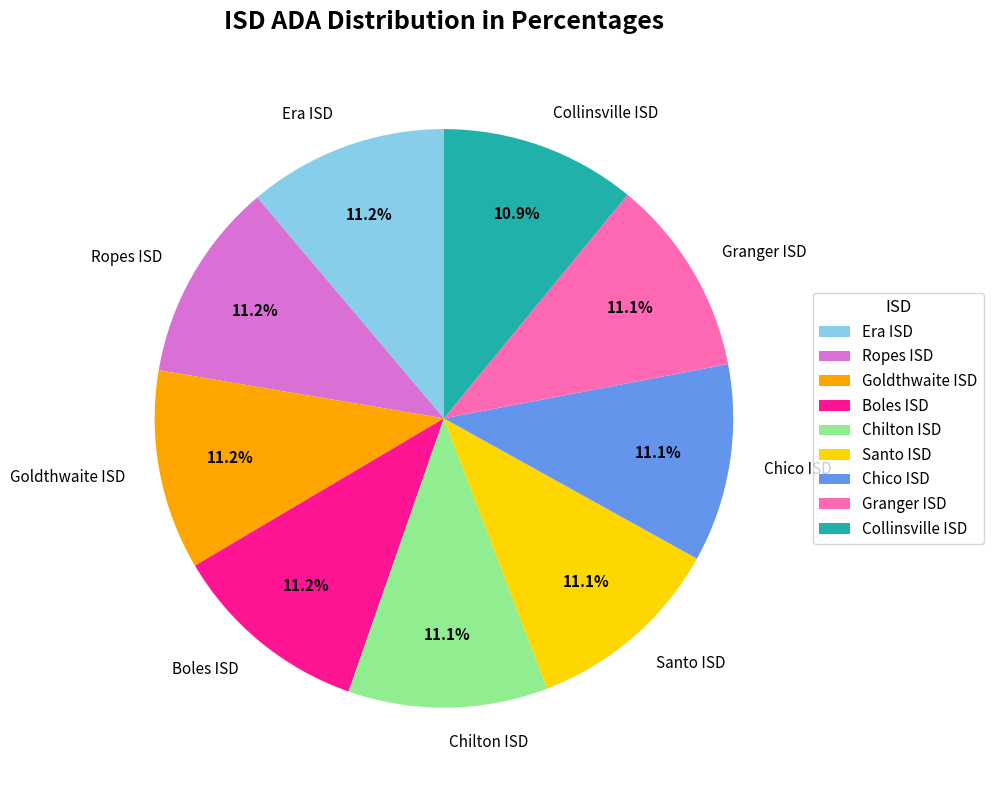

Does Goldthwaite ISD account for over 50% of the chart?

No